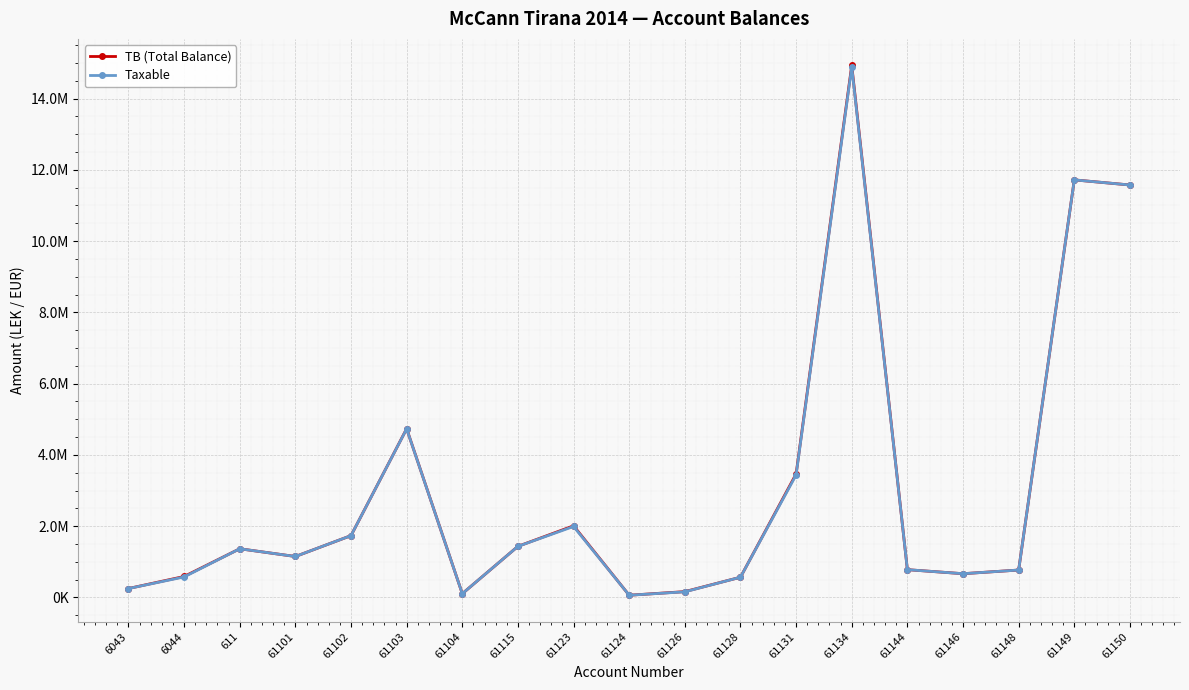

What is the maximum value shown in the chart?

14931158.8